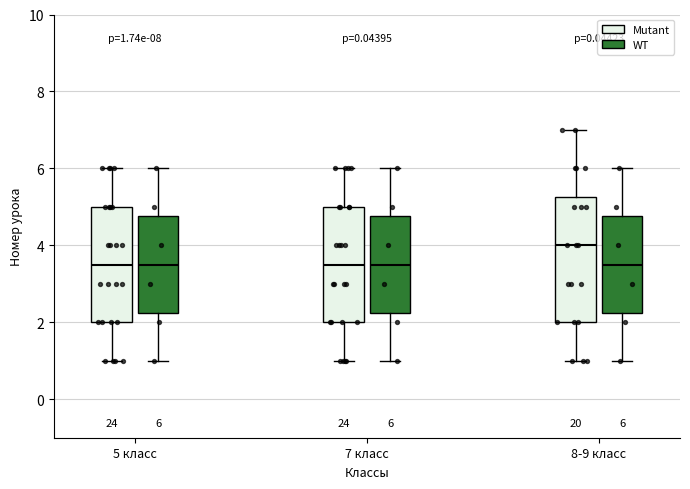

Which box's median line is the highest?

8-9 класс (Mutant)